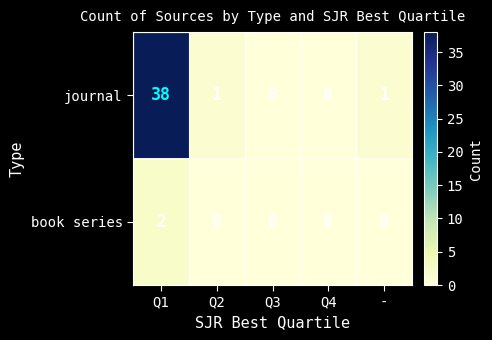

Rank the series at Q1 from lowest to highest value.

book series, journal